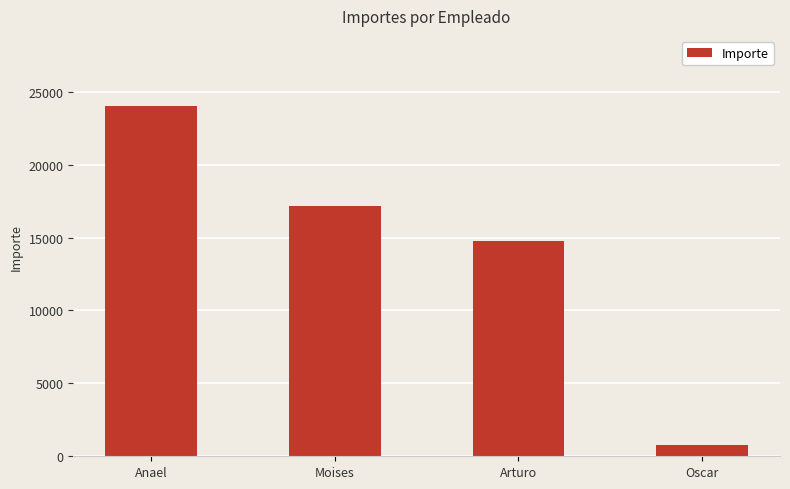

What is the average value?

14195.6